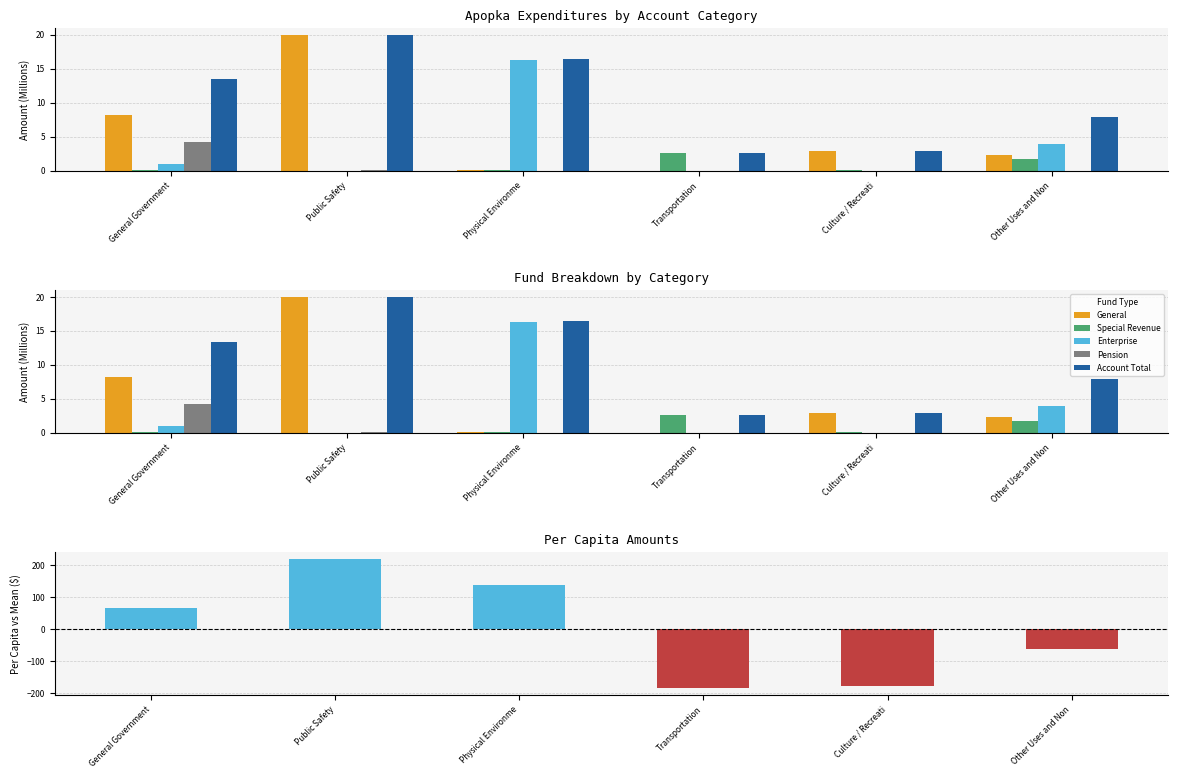

Reading left to right, extract all data points from this chart.

General: 8.1	19.9	0.1	0.0	2.9	2.3
Special Revenue: 0.0	0.0	0.1	2.6	0.0	1.7
Enterprise: 1.0	0.0	16.2	0.0	0.0	3.9
Pension: 4.3	0.1	0.0	0.0	0.0	0.0
Account Total: 13.4	20.0	16.4	2.6	2.9	7.9
Per Capita (vs mean): 67.3	220.9	137.0	-185.0	-177.9	-62.3